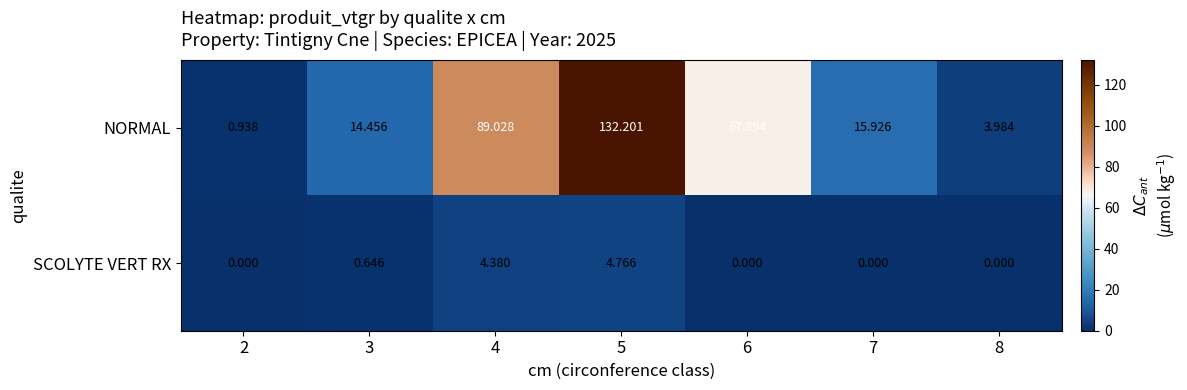

List the series in order of their overall mean, lowest first.

SCOLYTE VERT RX, NORMAL